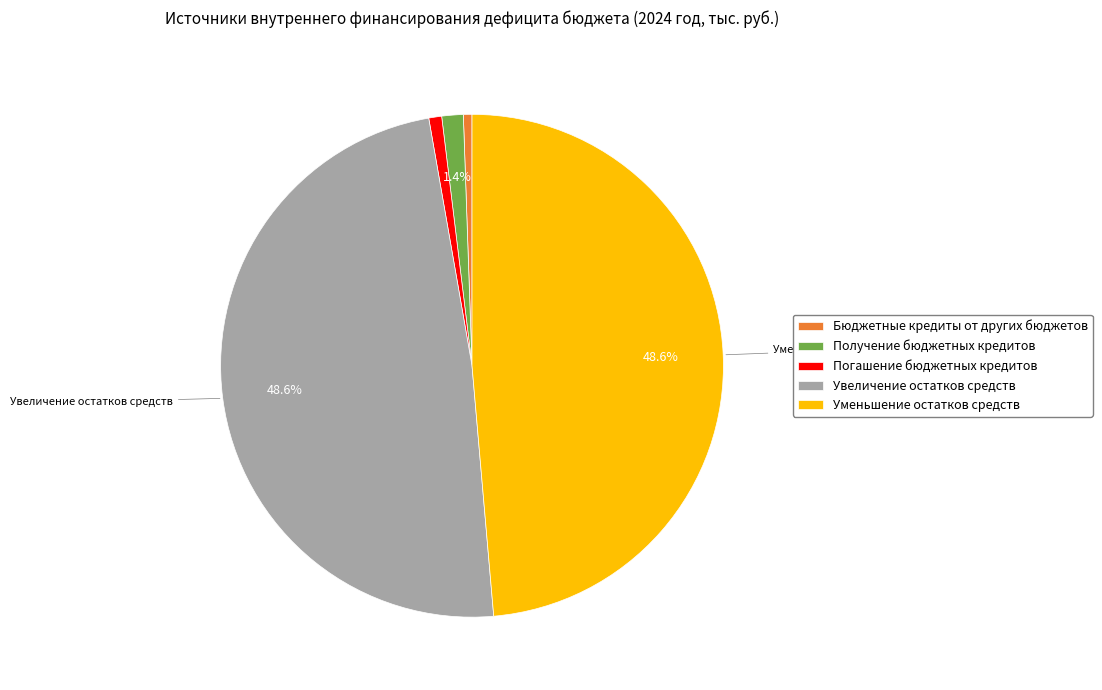

Is Получение бюджетных кредитов the majority of the pie?

No